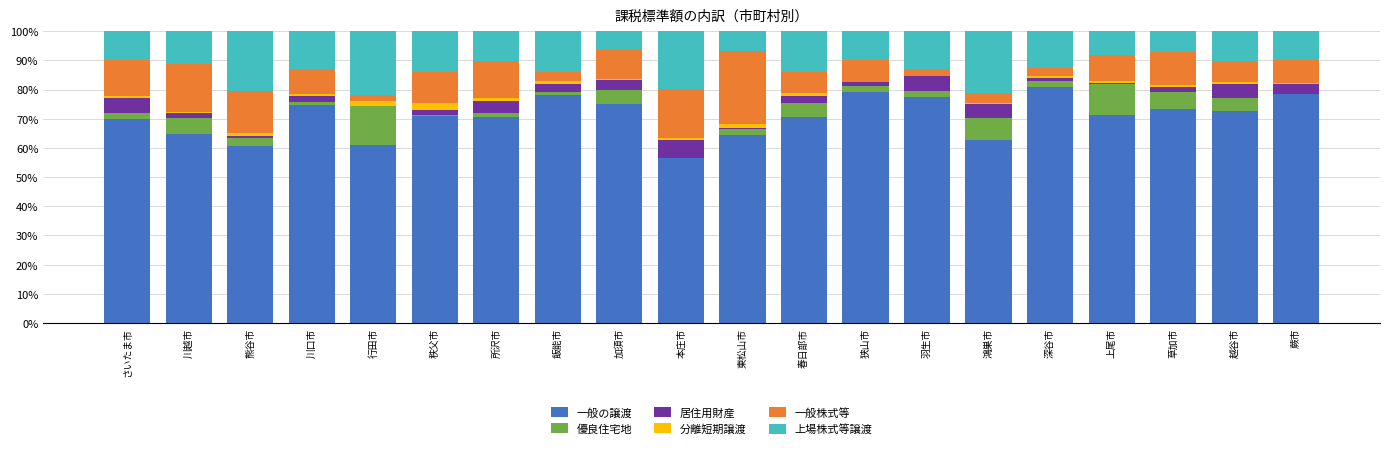

What is the maximum value for 一般の譲渡?

81.0